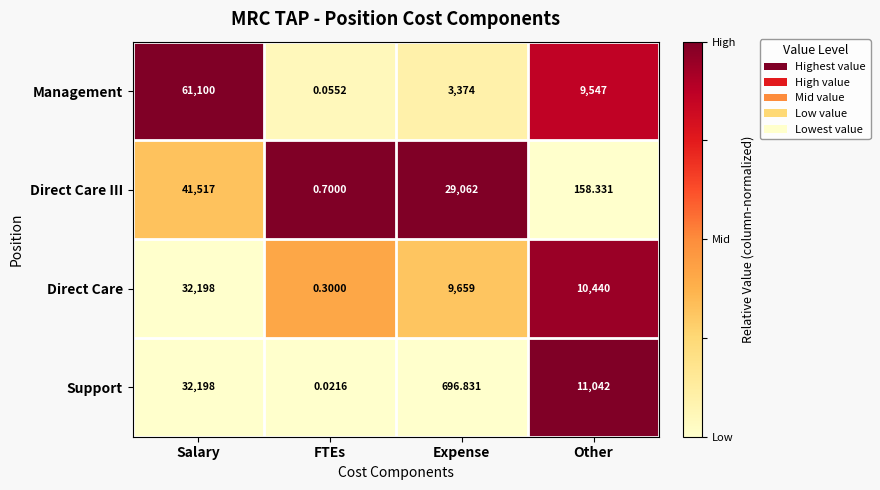

How many distinct data groups are displayed?

4